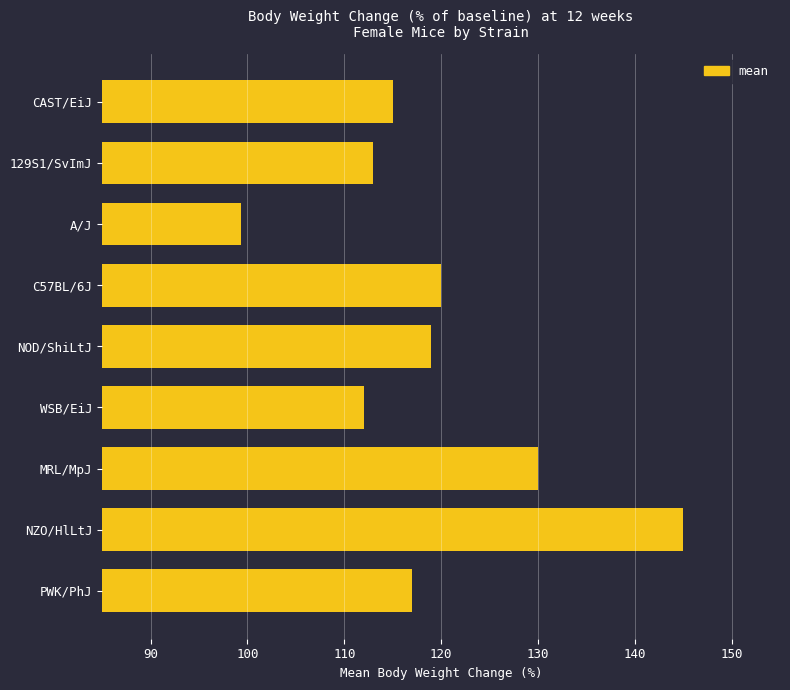

What is the approximate value at PWK/PhJ?

117.0